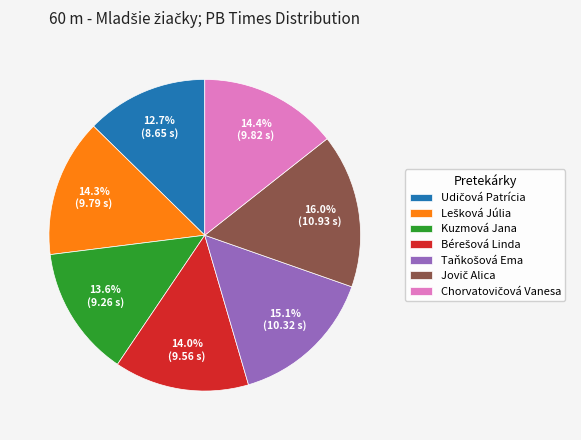

Is there a majority slice in this chart?

No